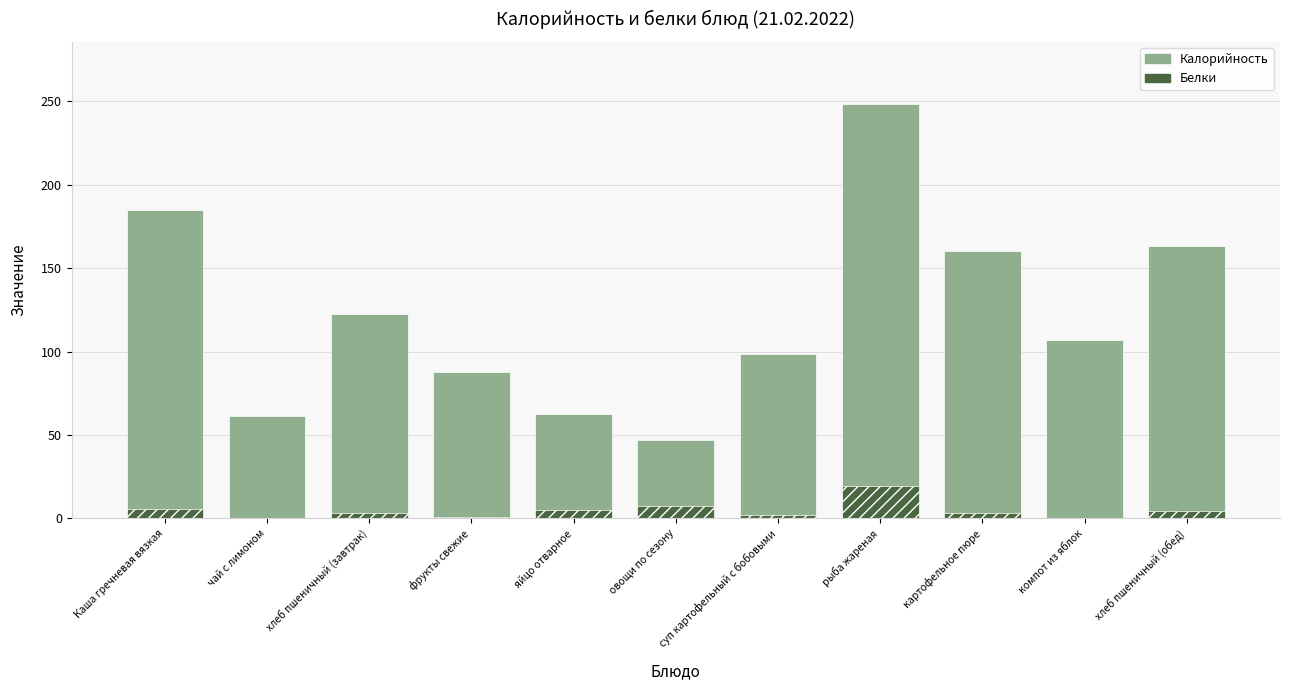

What is the minimum value for Белки?

0.1